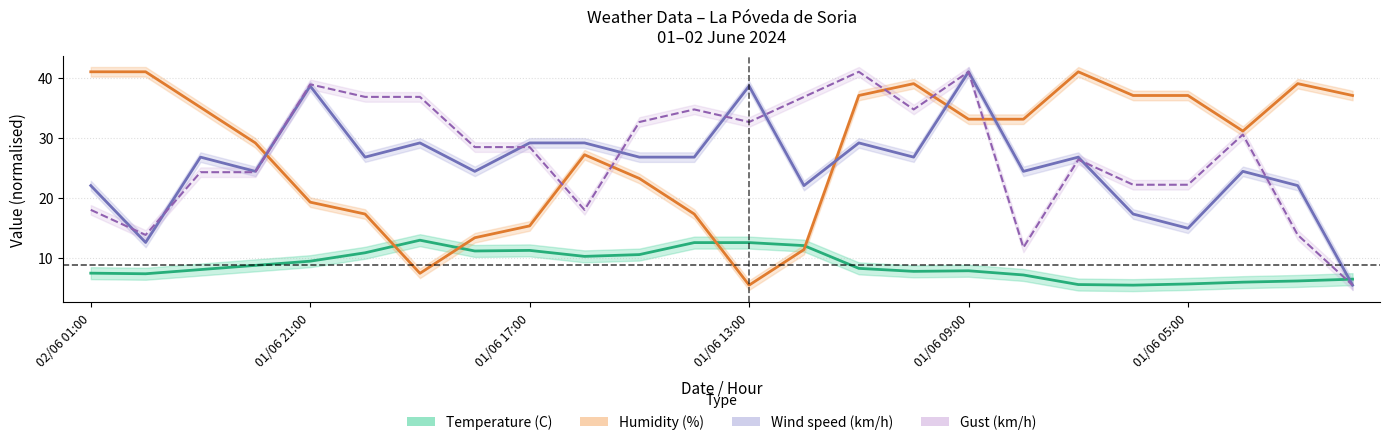

What is the value of the Humidity (%) point at the 14th from the left?

11.3